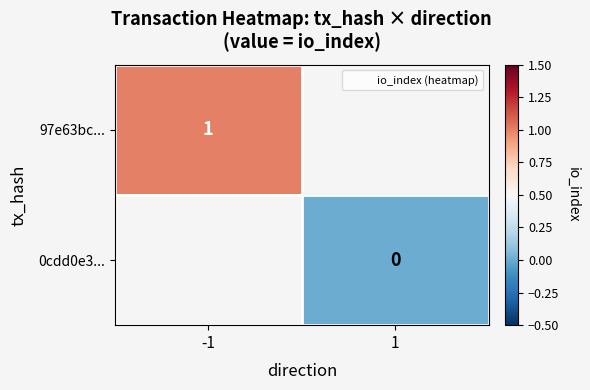

The 0cdd0e3... series shows 0.0 at 1. True or false?

True